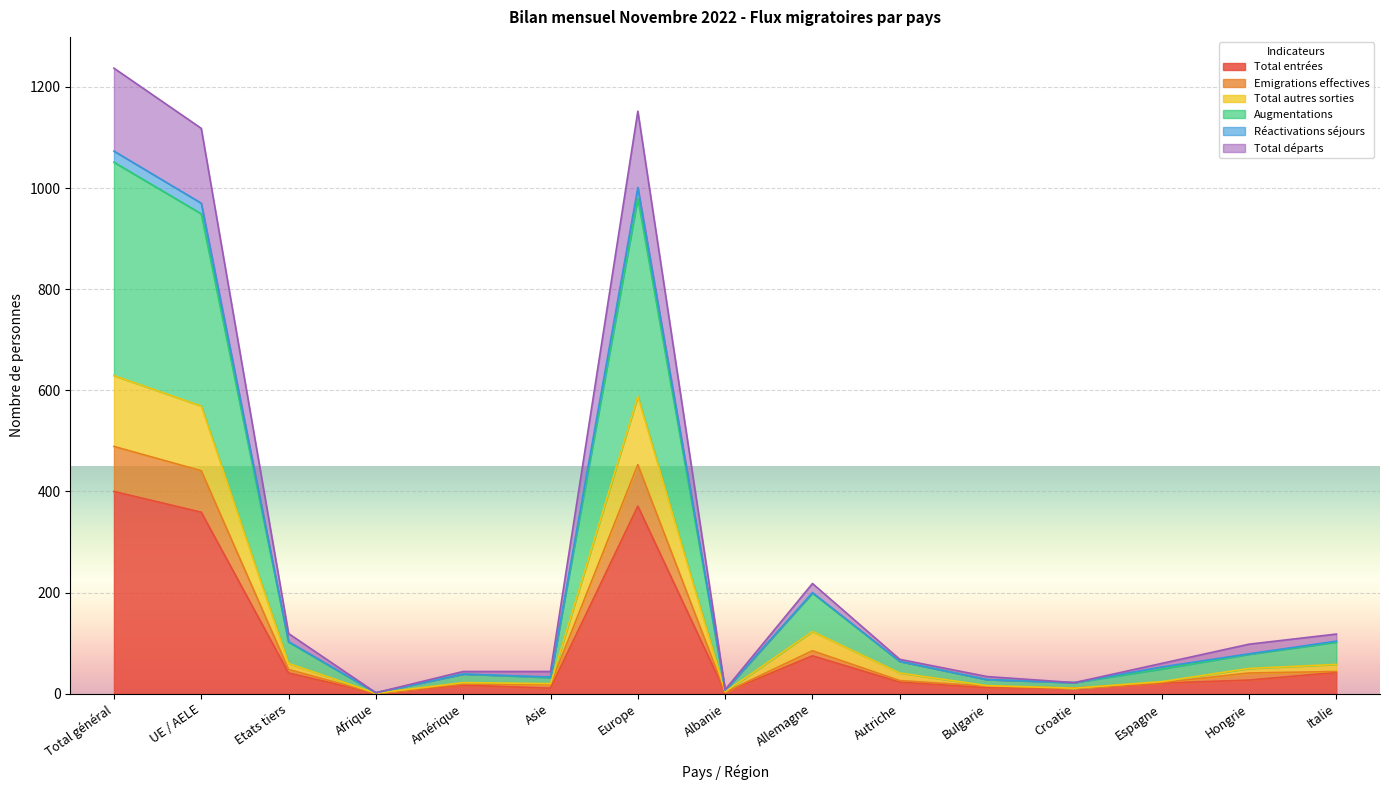

Is it true that Total entrées equals 42 at Italie?

True